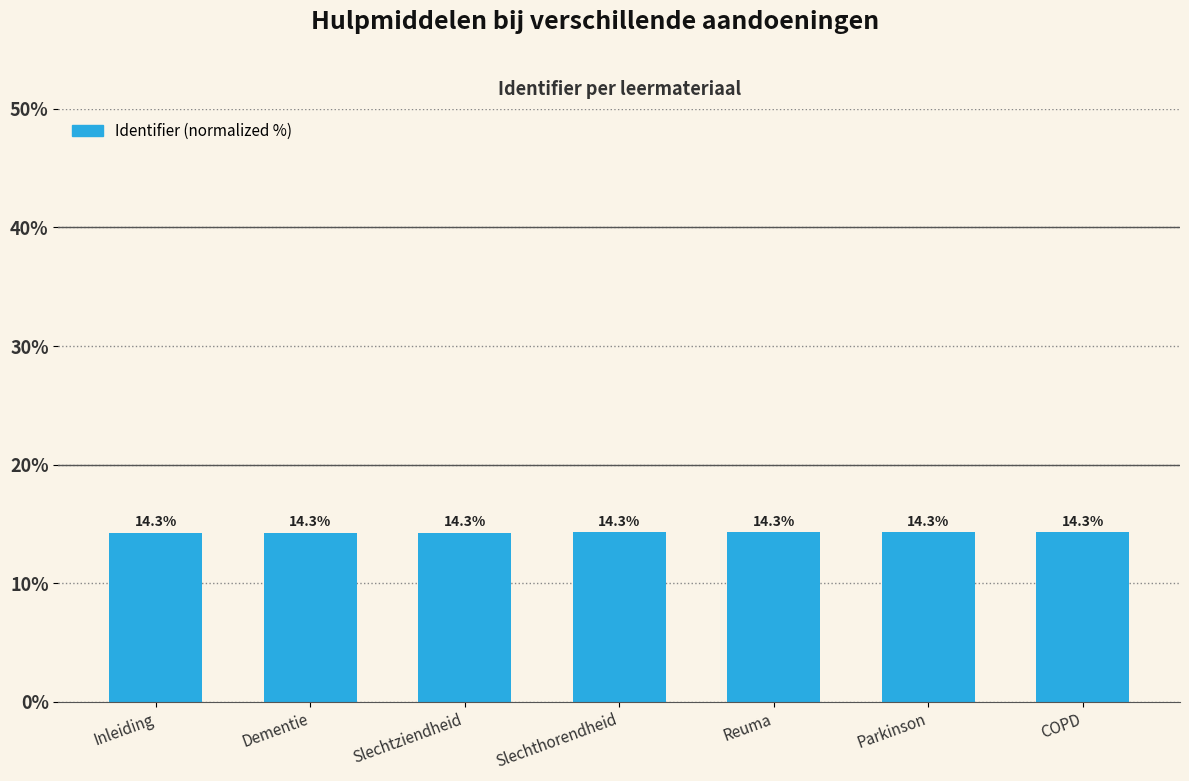

What is the approximate value at Slechthorendheid?

14.3